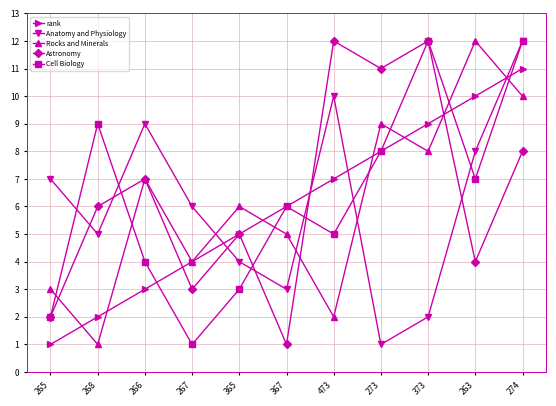

Reading left to right, extract all data points from this chart.

rank: 1	2	3	4	5	6	7	8	9	10	11
Anatomy and Physiology: 7	5	9	6	4	3	10	1	2	8	12
Rocks and Minerals: 3	1	7	4	6	5	2	9	8	12	10
Astronomy: 2	6	7	3	5	1	12	11	12	4	8
Cell Biology: 2	9	4	1	3	6	5	8	12	7	12